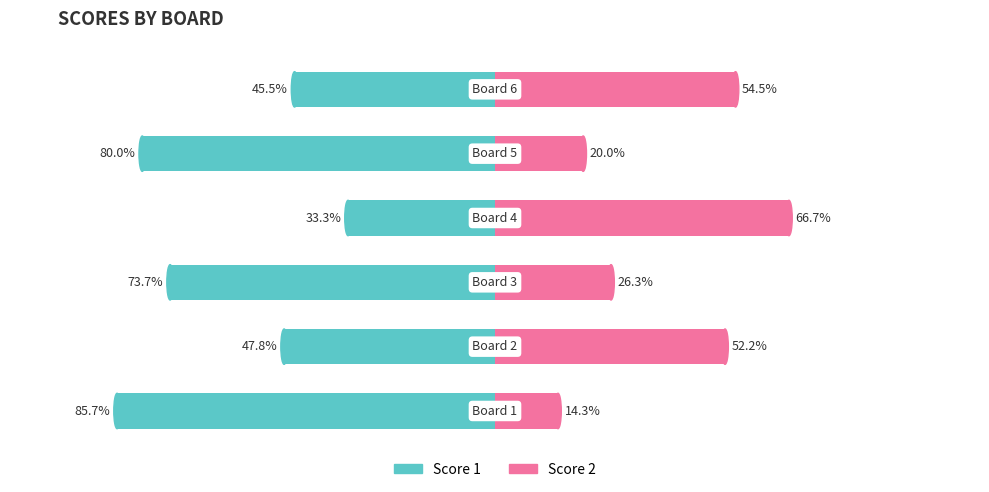

Rank the categories by Score 2 value from highest to lowest.

3, 5, 1, 2, 4, 0